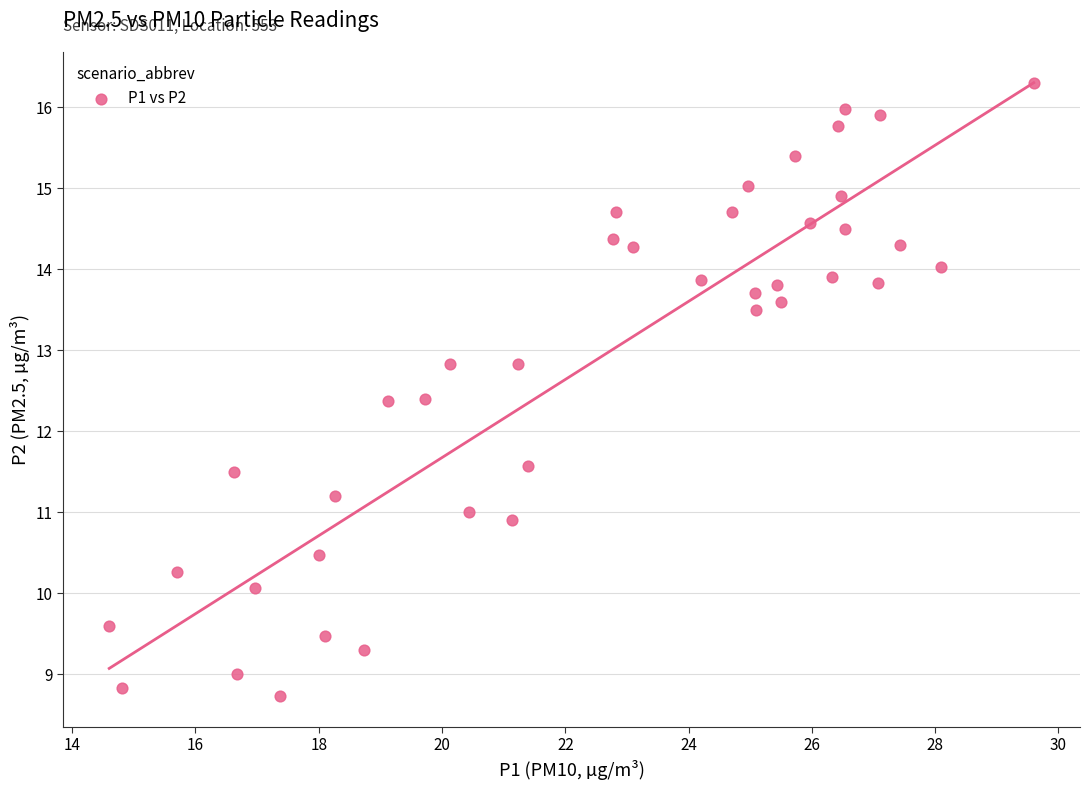

What is the range of Y values (max minus min)?

7.6